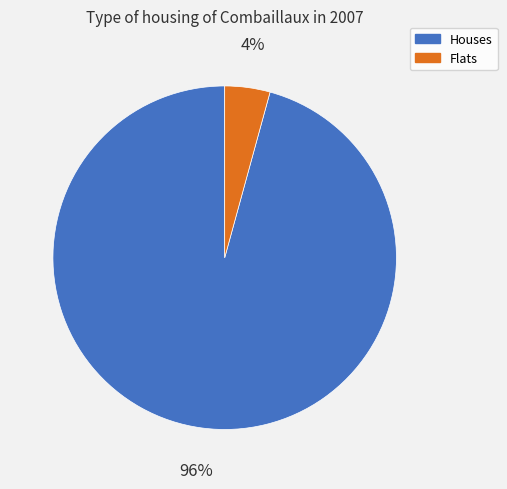

To the nearest percent, what percentage of the pie is Houses?

96%